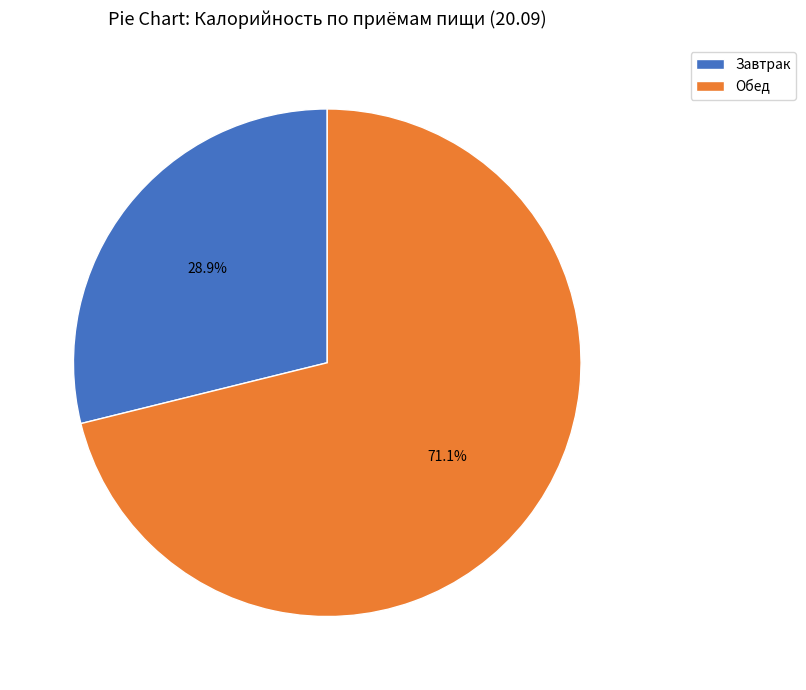

What is the smallest slice in the pie chart?

Завтрак